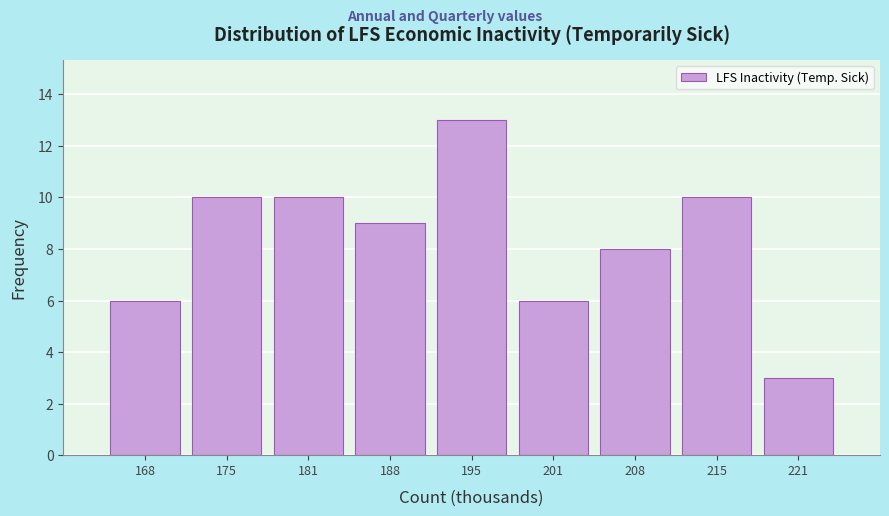

Reading left to right, transcribe all the data shown in this chart.

168=6	175=10	181=10	188=9	195=13	201=6	208=8	215=10	221=3